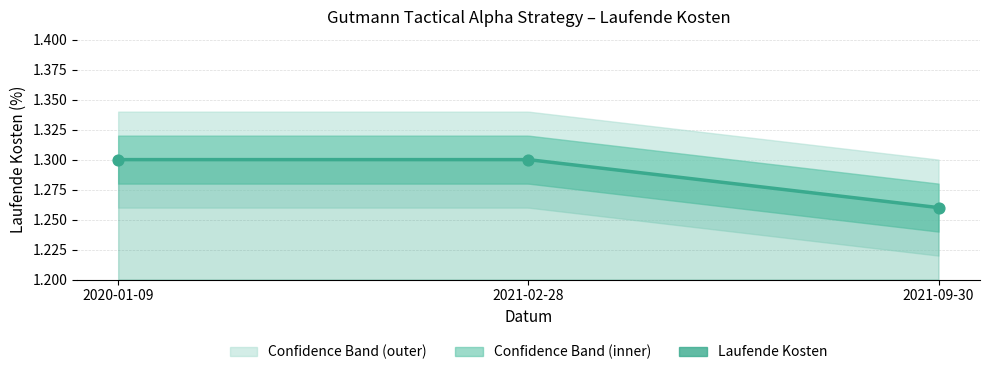

What is the ratio of the value at 2021-02-28 to the value at 2020-01-09?

1.0